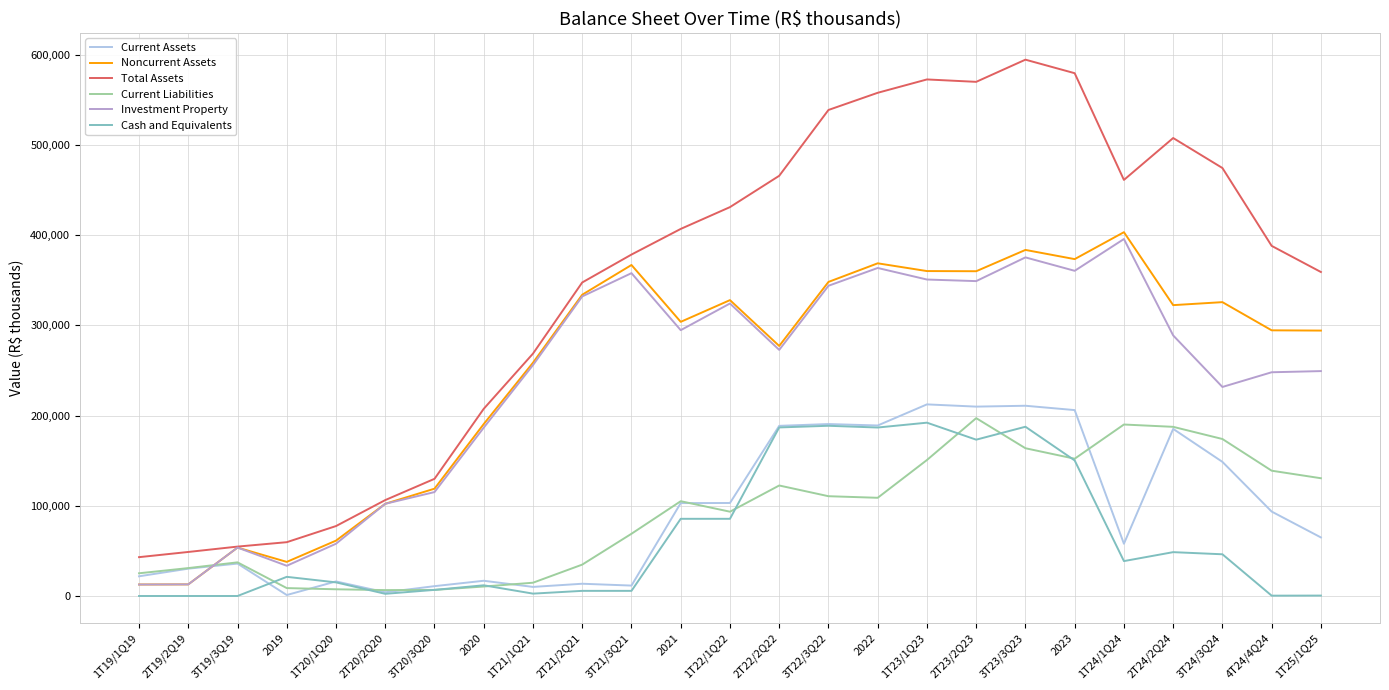

Rank the series at 4T24/4Q24 from highest to lowest value.

Total Assets, Noncurrent Assets, Investment Property, Current Liabilities, Current Assets, Cash and Equivalents